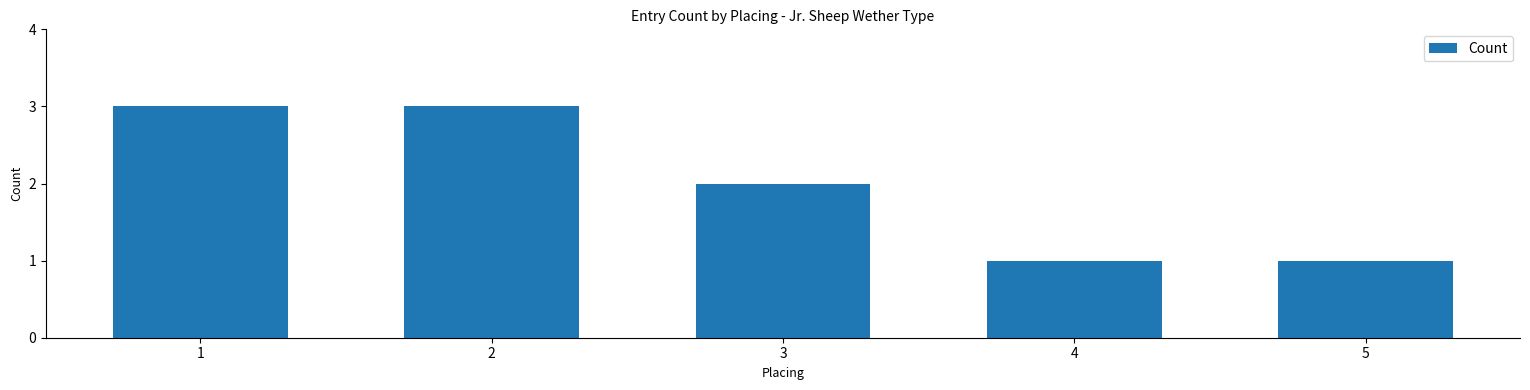

What is the maximum value shown in the chart?

3